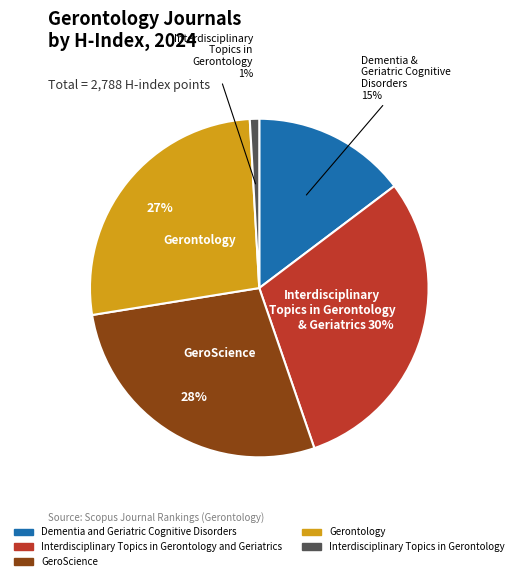

Does any single category account for the majority?

No